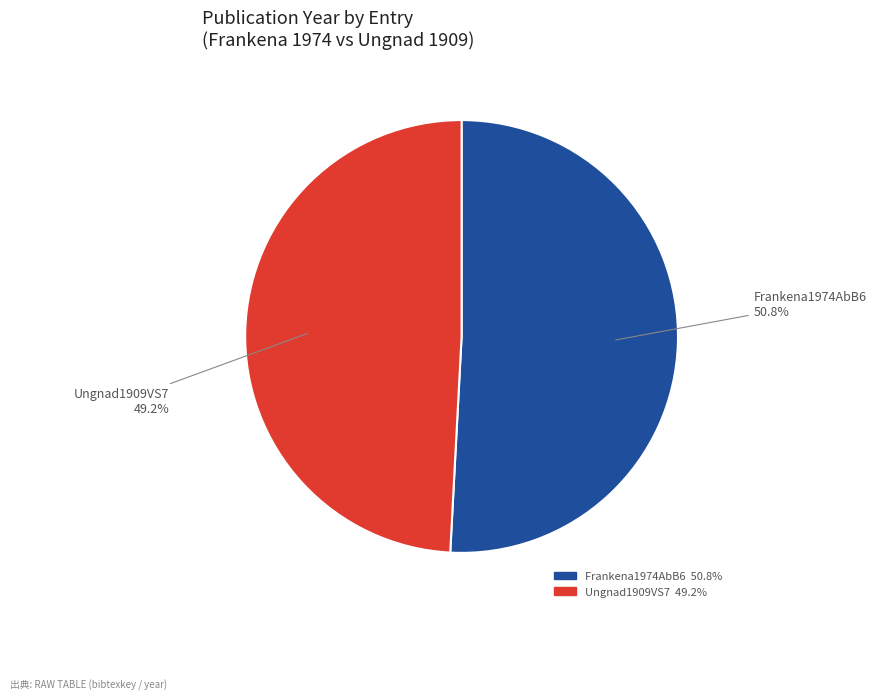

Which slice represents more than half of the pie?

Frankena1974AbB6